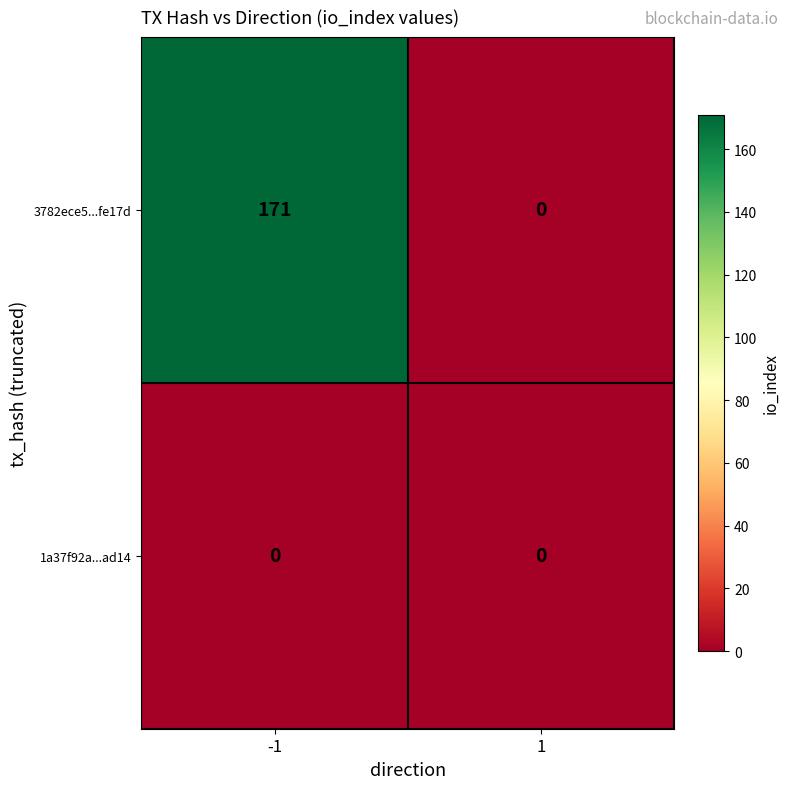

Reading left to right, extract all data points from this chart.

3782ece5...fe17d: 171	0
1a37f92a...ad14: 0	0